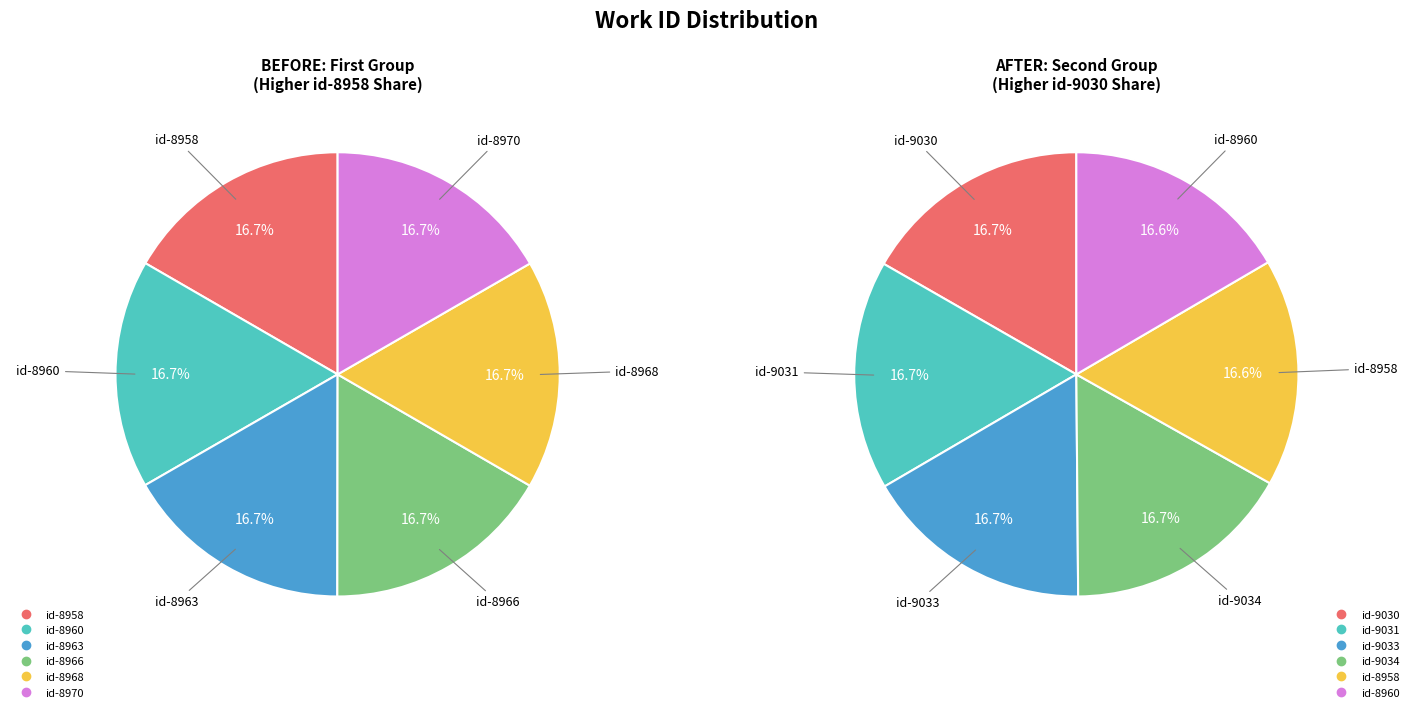

To the nearest percent, what percentage of the pie is 8963?

17%